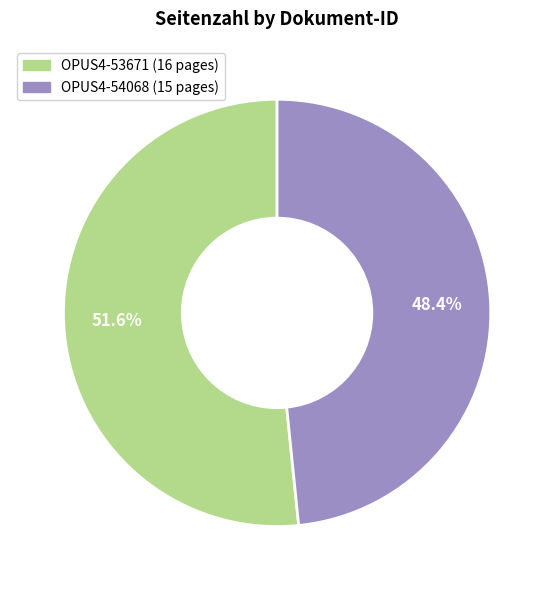

Count the number of slices in the pie.

2